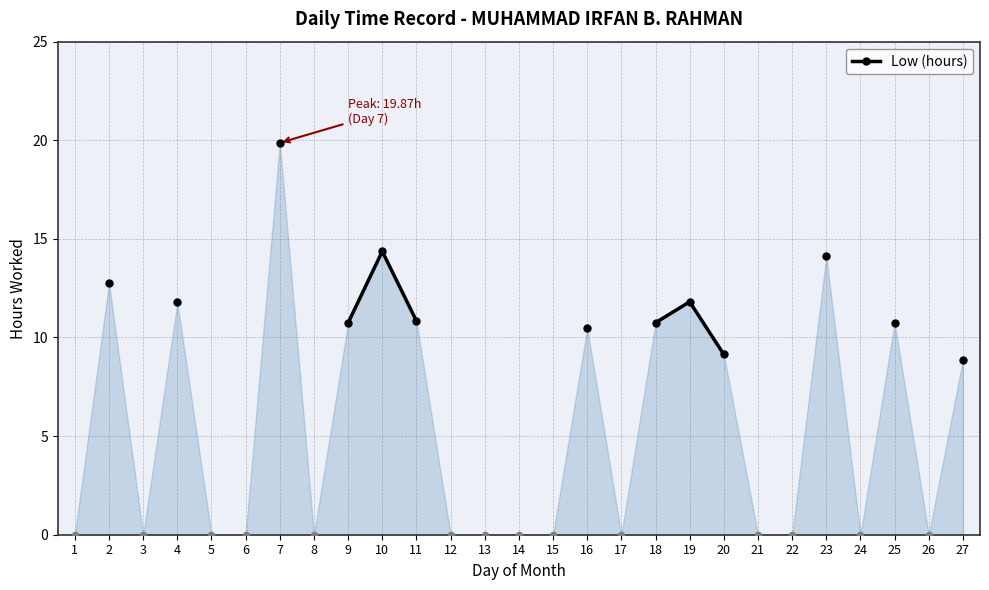

Between 9 and 27, which is larger?

9